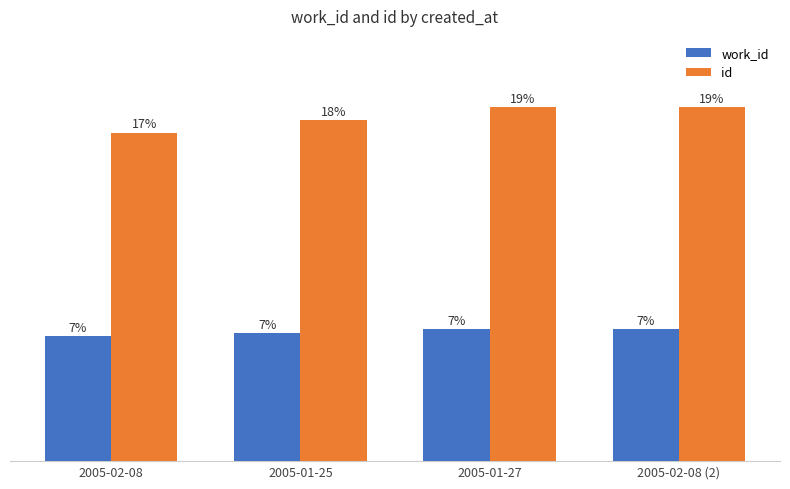

Between 2005-01-27 and 2005-02-08 (2), which is larger?

2005-02-08 (2)